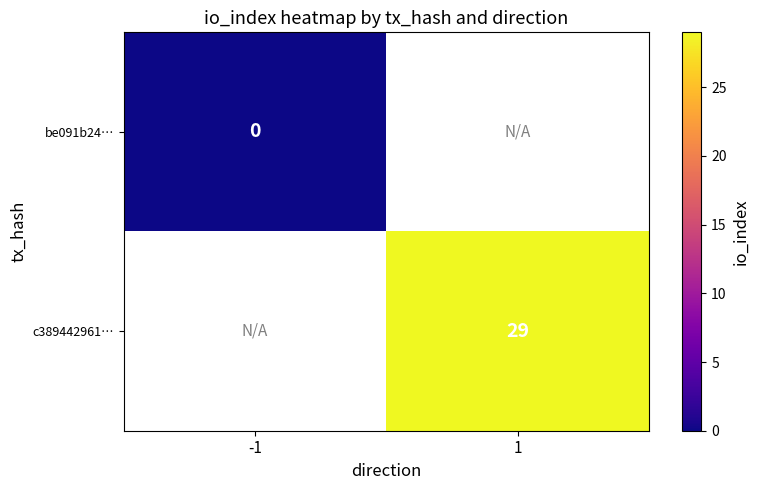

The c389442961… series shows 29 at 1. True or false?

True